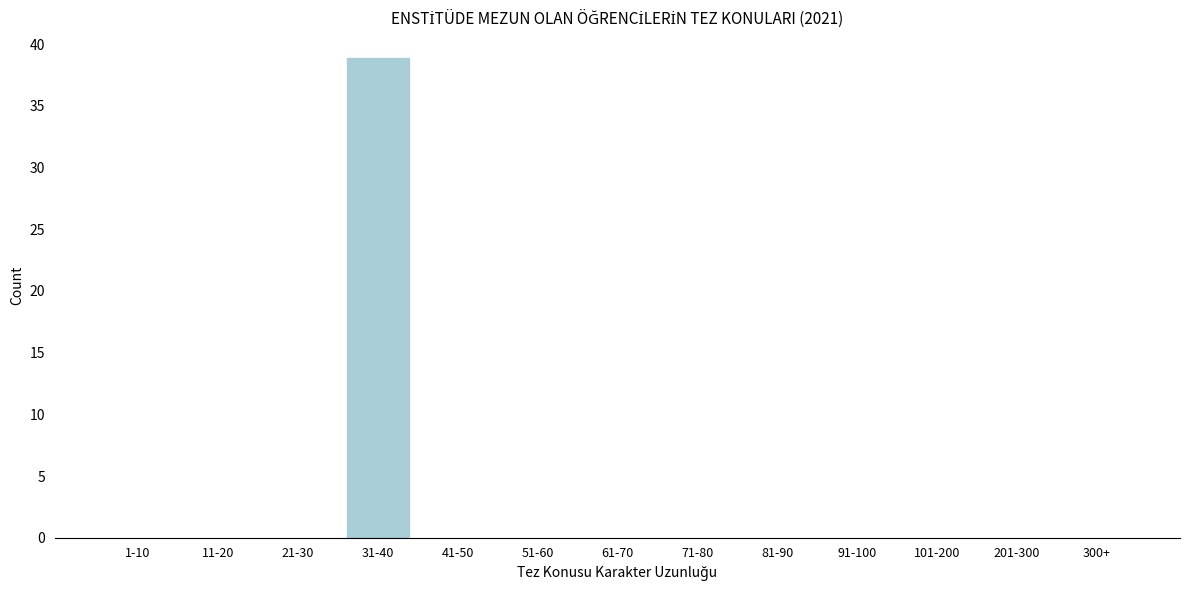

Reading left to right, what are all the values shown in this chart?

1-10=0	11-20=0	21-30=0	31-40=39	41-50=0	51-60=0	61-70=0	71-80=0	81-90=0	91-100=0	101-200=0	201-300=0	300+=0